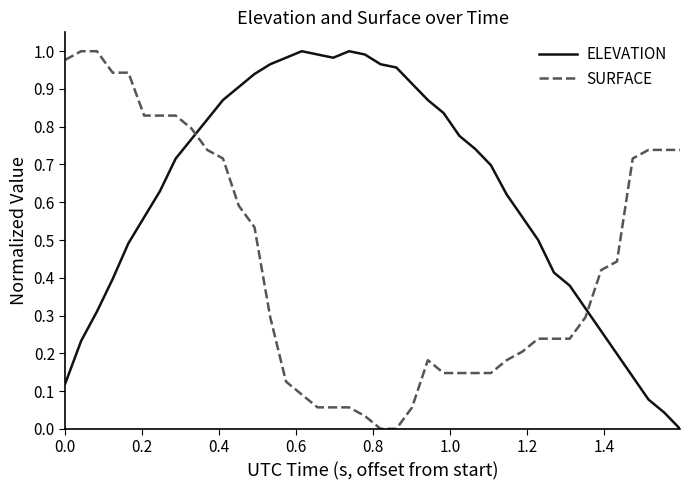

Rank the series by their average value, from lowest to highest.

SURFACE, ELEVATION